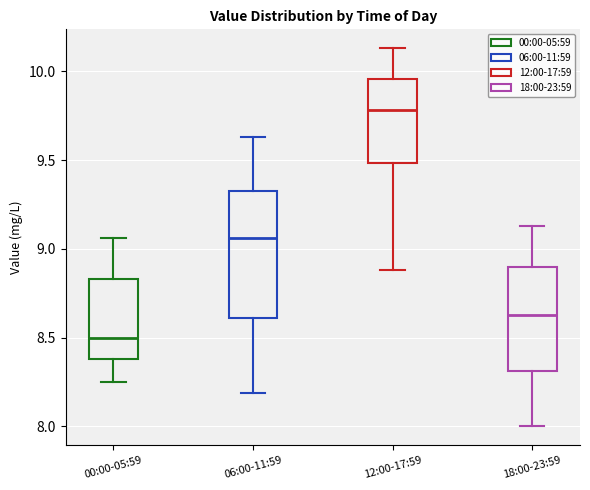

Reading left to right, read every box against the y-axis: the position of its median line, the range the box covers, and the ends of its whiskers. The values are not printed on the chart, so give them approximately, as read against the axis.

00:00-05:59: median 8.50, box 8.40 to 8.85, whiskers 8.25 to 9.05
06:00-11:59: median 9.05, box 8.60 to 9.35, whiskers 8.20 to 9.65
12:00-17:59: median 9.80, box 9.50 to 9.95, whiskers 8.90 to 10.15
18:00-23:59: median 8.65, box 8.30 to 8.90, whiskers 8.00 to 9.15